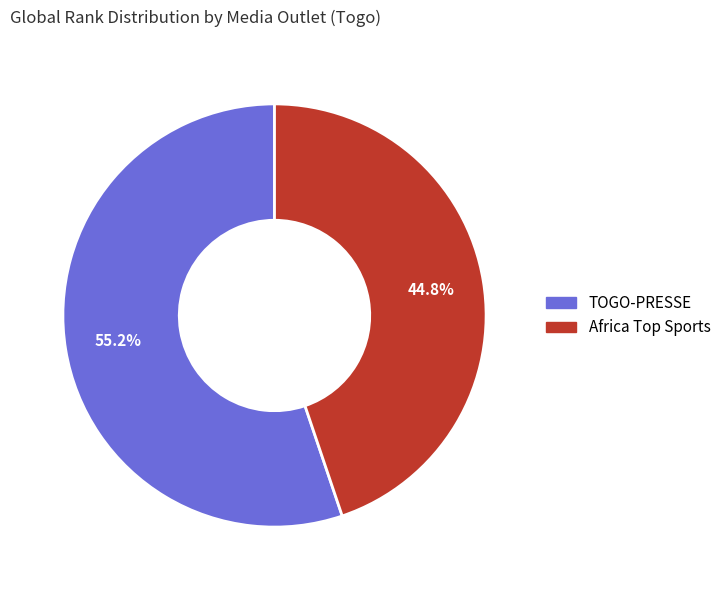

Is there a majority slice in this chart?

Yes